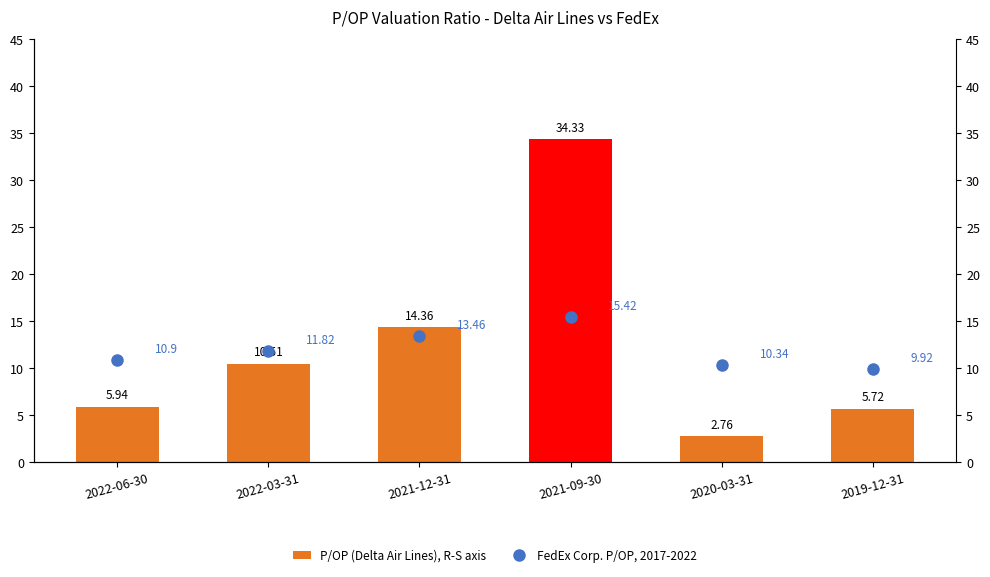

Between 2020-03-31 and 2022-06-30, which is larger?

2022-06-30